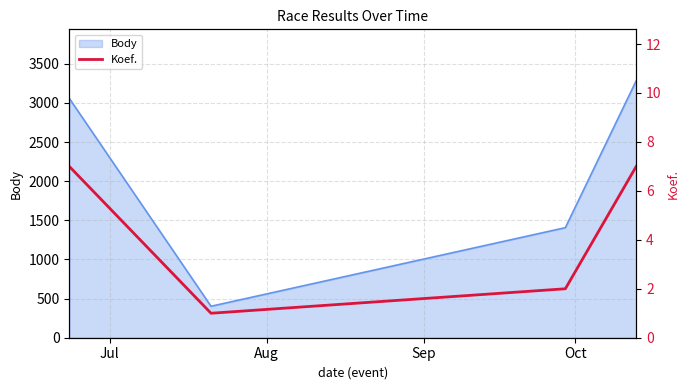

What is the highest value of the Body series?

3283